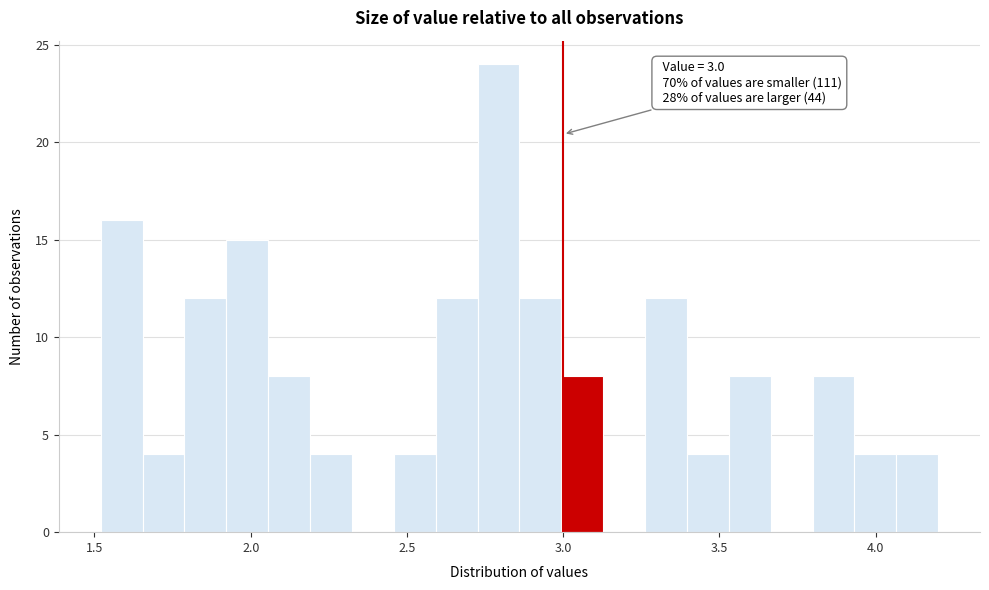

Around what value on the x-axis is the tallest bar? Give the approximate position of its centre, as read against the axis.

2.80